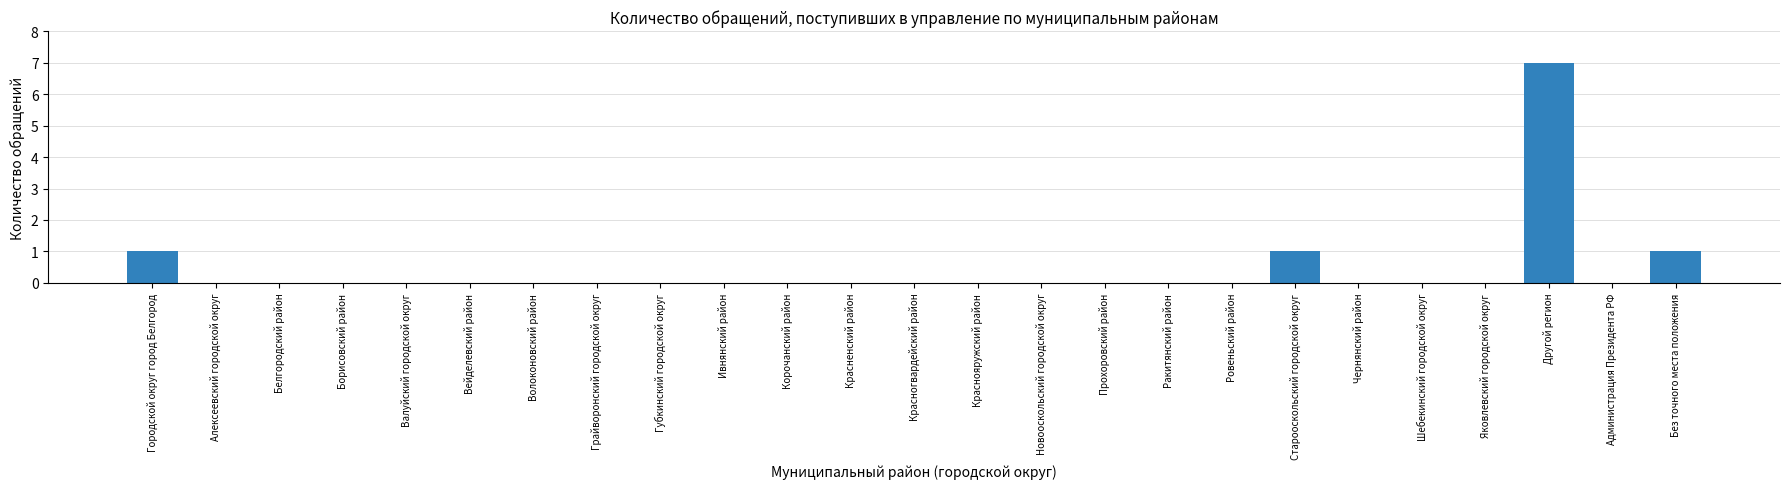

Reading right to left, what are all the values shown in this chart?

Без точного места положения=1	Администрация Президента РФ=0	Другой регион=7	Яковлевский городской округ=0	Шебекинский городской округ=0	Чернянский район=0	Старооскольский городской округ=1	Ровеньский район=0	Ракитянский район=0	Прохоровский район=0	Новооскольский городской округ=0	Краснояружский район=0	Красногвардейский район=0	Красненский район=0	Корочанский район=0	Ивнянский район=0	Губкинский городской округ=0	Грайворонский городской округ=0	Волоконовский район=0	Вейделевский район=0	Валуйский городской округ=0	Борисовский район=0	Белгородский район=0	Алексеевский городской округ=0	Городской округ город Белгород=1